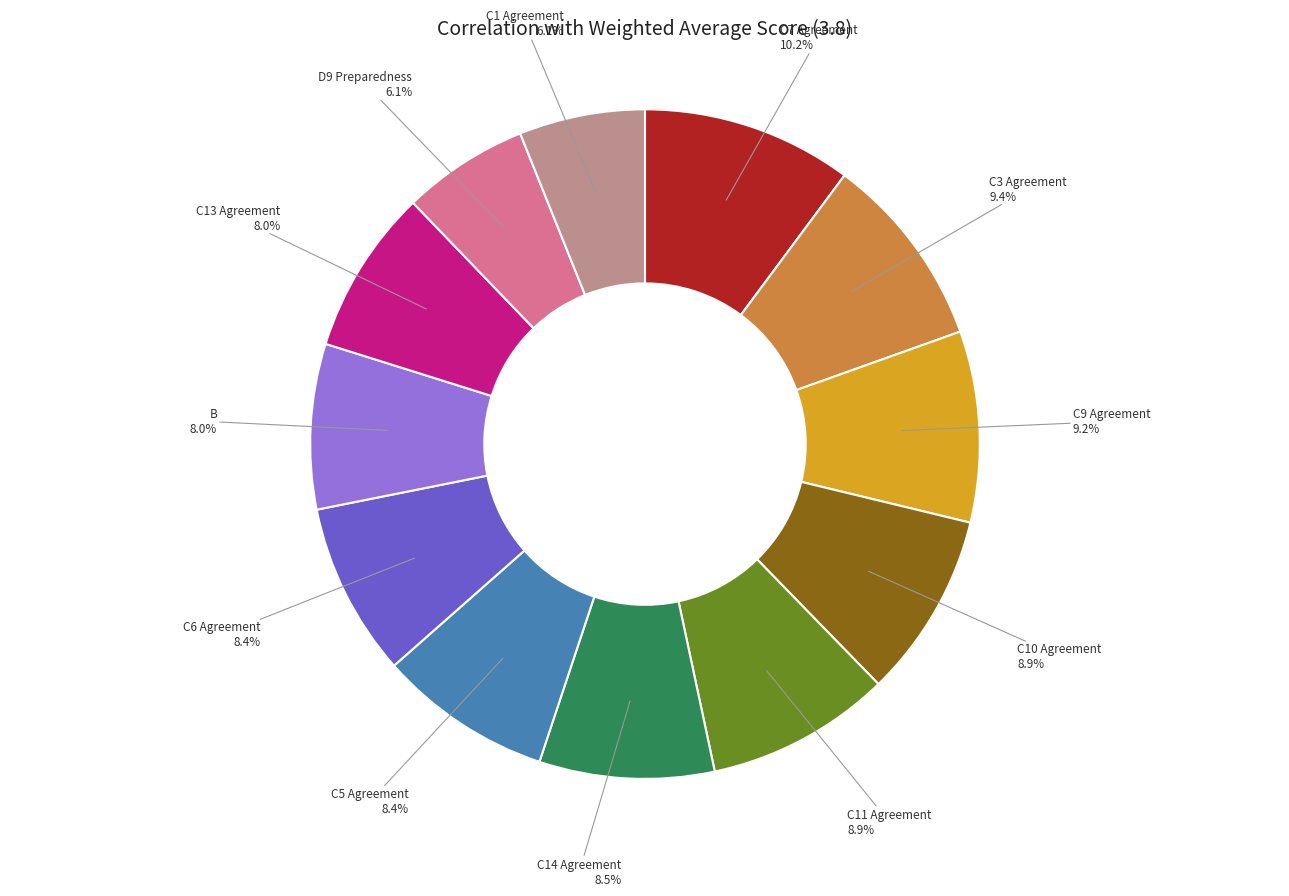

Is there a majority slice in this chart?

No